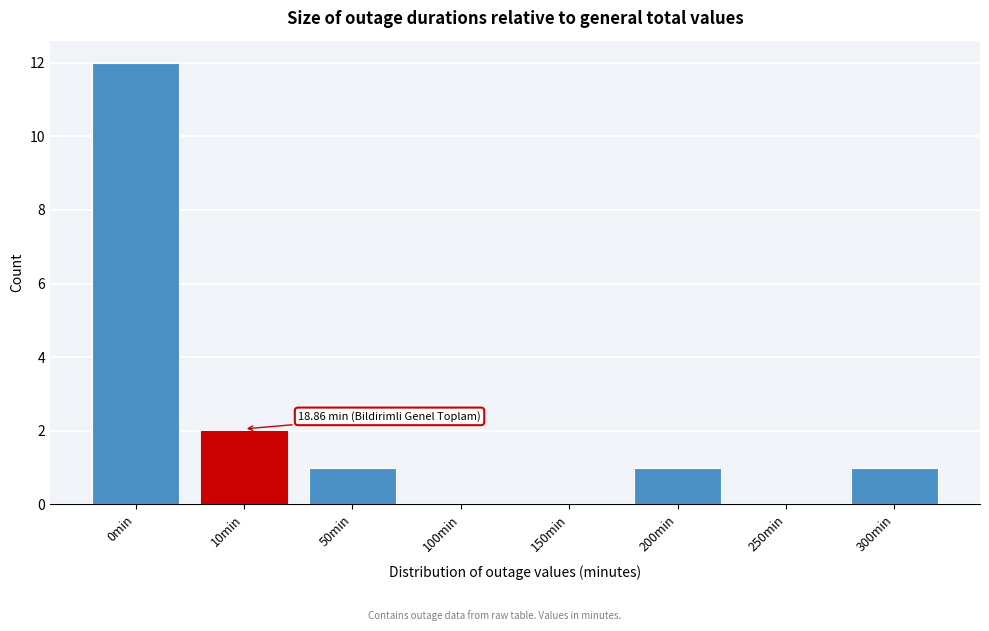

Reading right to left, what are all the values shown in this chart?

300min=1	250min=0	200min=1	150min=0	100min=0	50min=1	10min=2	0min=12